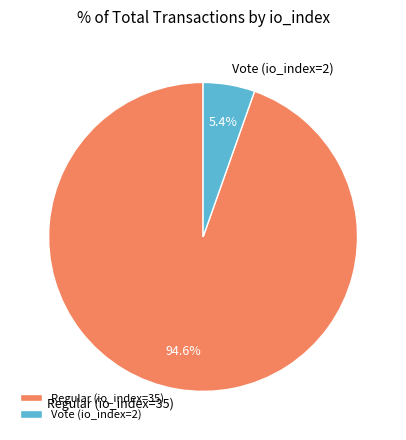

Which slice is the largest?

Regular (io_index=35)